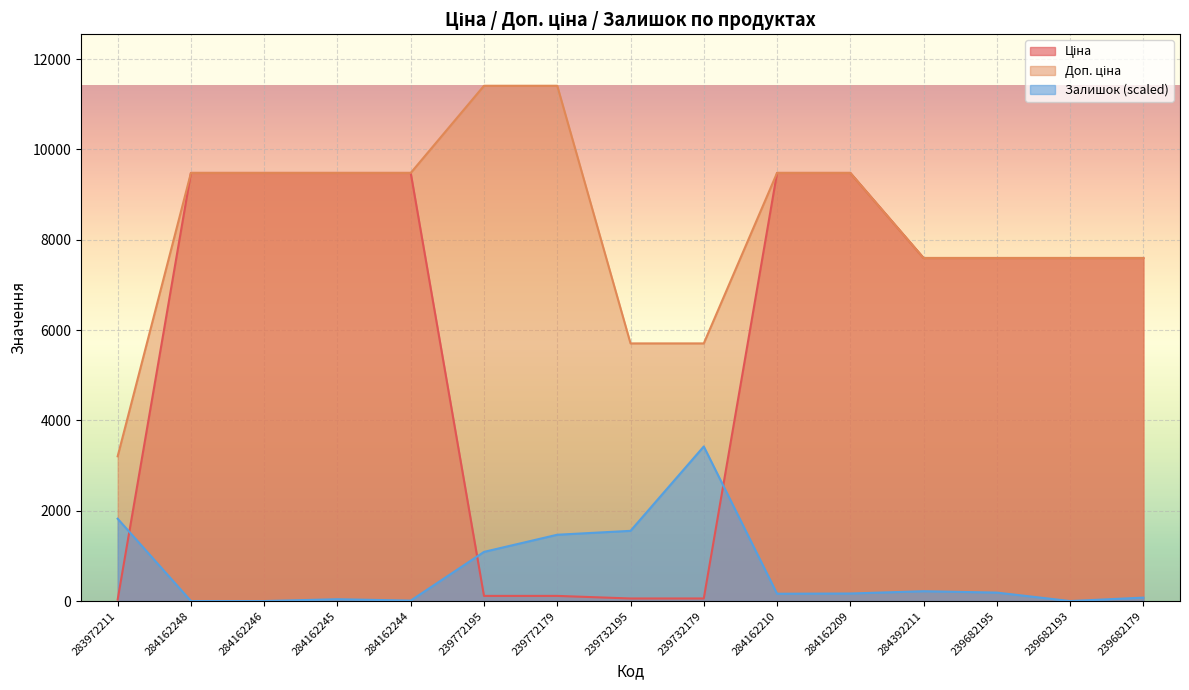

Which series has the largest range (max minus min)?

Ціна